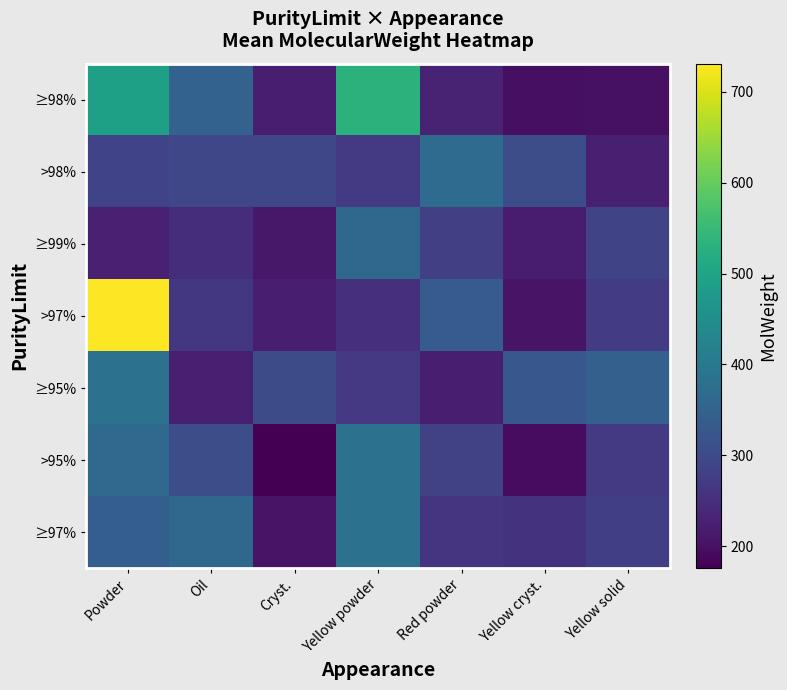

Reading left to right, extract all data points from this chart.

≥98%: Powder=492.4	Oil=350.5	Cryst.=223.4	Yellow powder=531.8	Red powder=230.3	Yellow cryst.=199.2	Yellow solid=200.6
>98%: Powder=286.8	Oil=294.6	Cryst.=293.6	Yellow powder=269.6	Red powder=369.6	Yellow cryst.=307.4	Yellow solid=225.3
≥99%: Powder=227.4	Oil=247.6	Cryst.=212.5	Yellow powder=363.4	Red powder=280.1	Yellow cryst.=220.8	Yellow solid=289.2
>97%: Powder=730.9	Oil=265.0	Cryst.=222.4	Yellow powder=253.2	Red powder=336.6	Yellow cryst.=206.1	Yellow solid=273.6
≥95%: Powder=383.7	Oil=225.7	Cryst.=305.5	Yellow powder=269.1	Red powder=221.4	Yellow cryst.=326.0	Yellow solid=345.8
>95%: Powder=365.8	Oil=306.6	Cryst.=175.9	Yellow powder=382.6	Red powder=283.8	Yellow cryst.=193.7	Yellow solid=270.5
≥97%: Powder=341.0	Oil=363.7	Cryst.=205.2	Yellow powder=385.5	Red powder=260.9	Yellow cryst.=257.4	Yellow solid=278.8